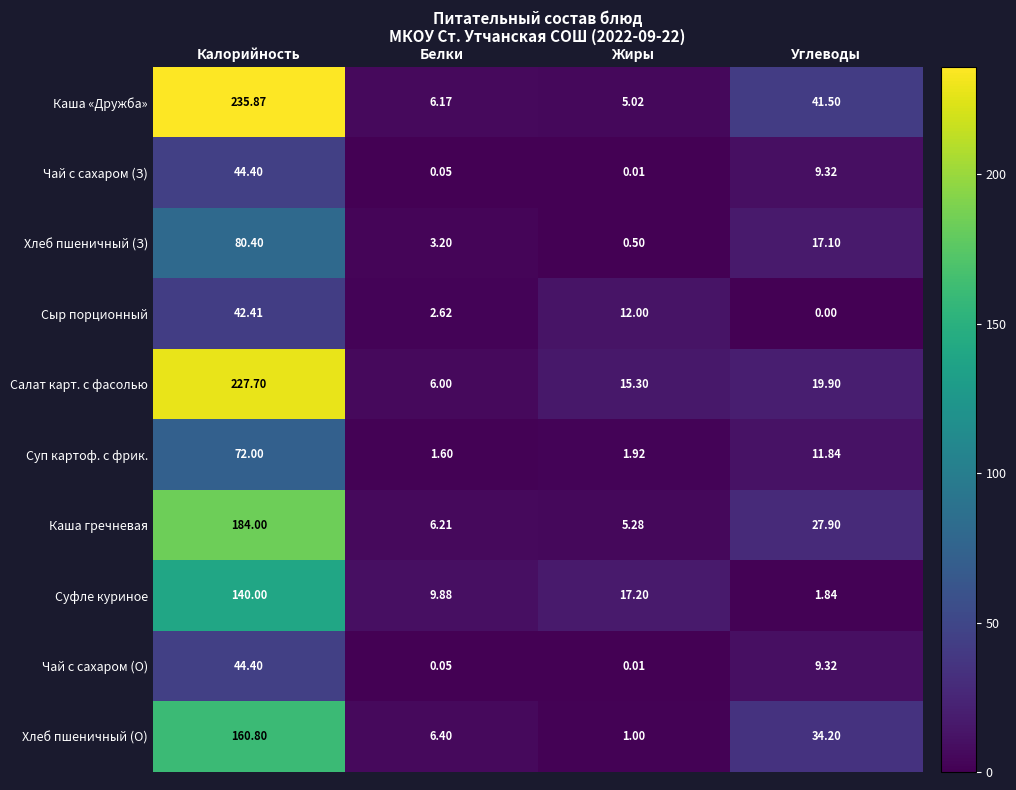

Between Калорийность and Жиры, which series saw the biggest shift?

Каша «Дружба»